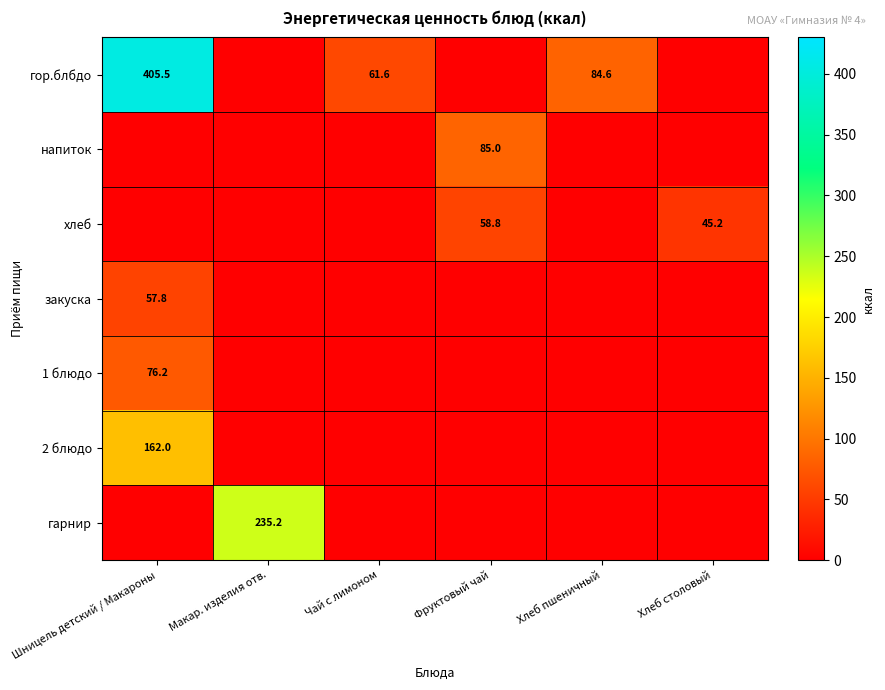

At how many categories does at least one series exceed 153?

2